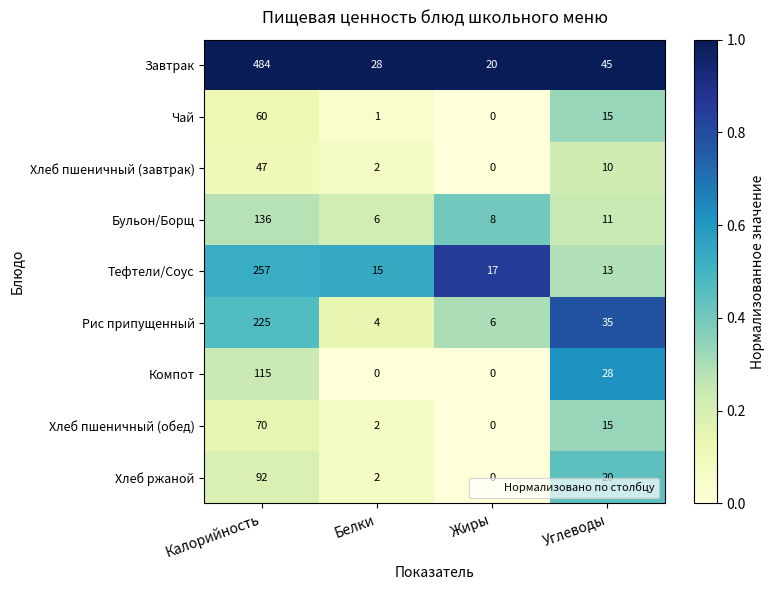

The value of Компот at Углеводы is 28. True or false?

True